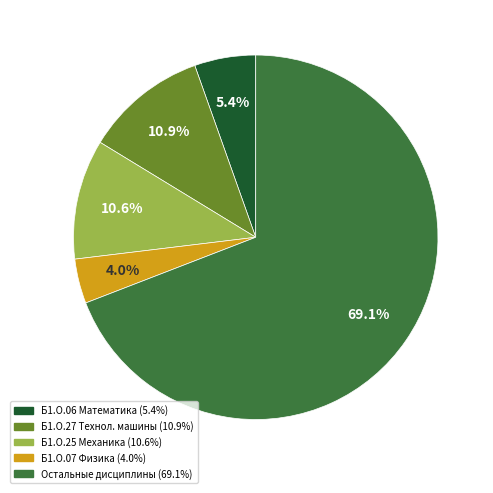

Does any single category account for the majority?

Yes